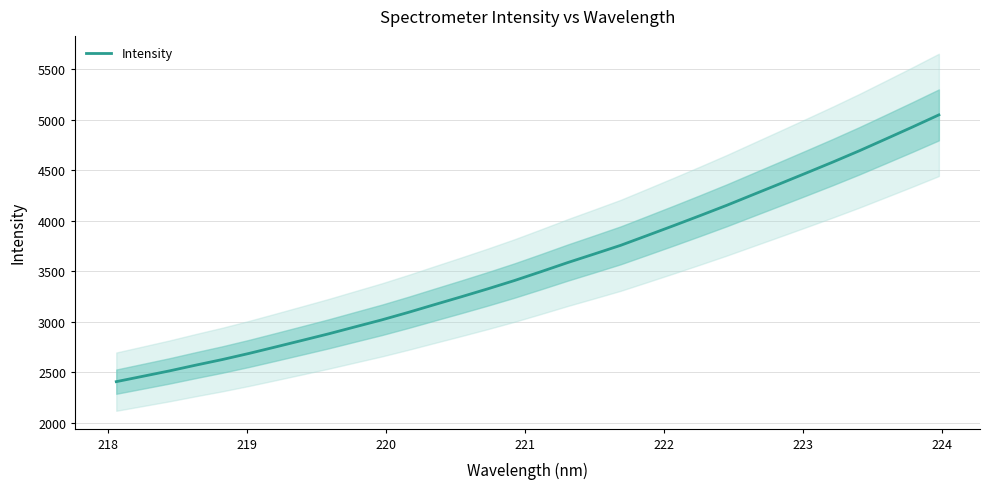

How many data points does each series have?

32